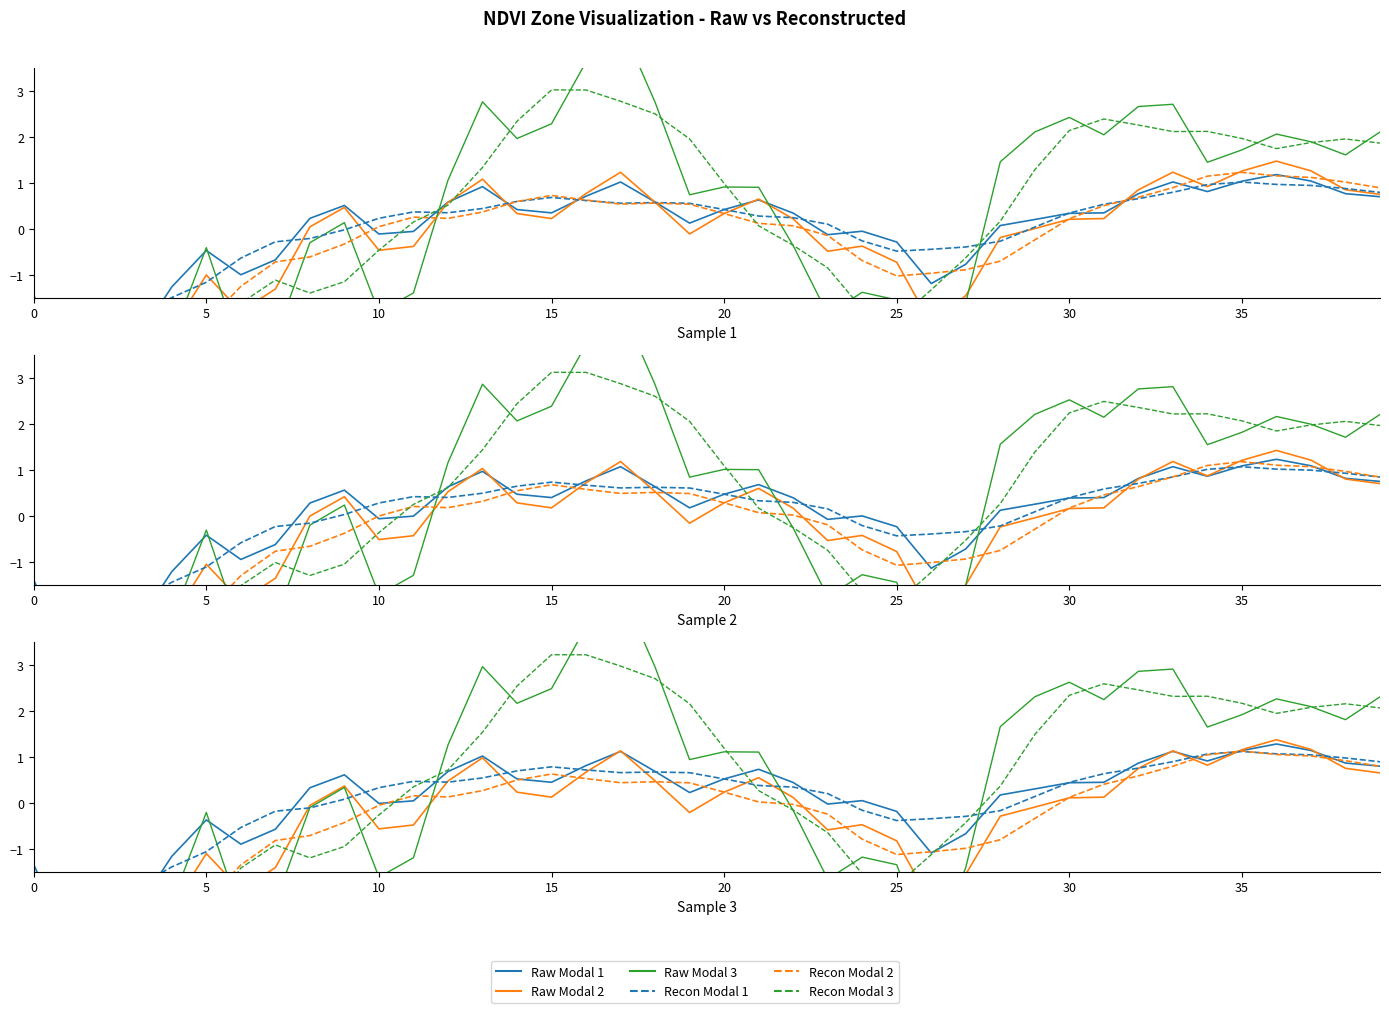

What is the difference between the second highest and second lowest values in the Recon Modal 2 series?

4.7